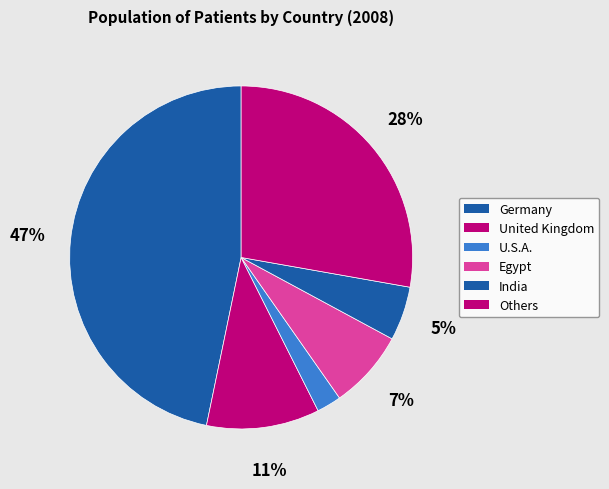

Does United Kingdom represent more than half of the total?

No